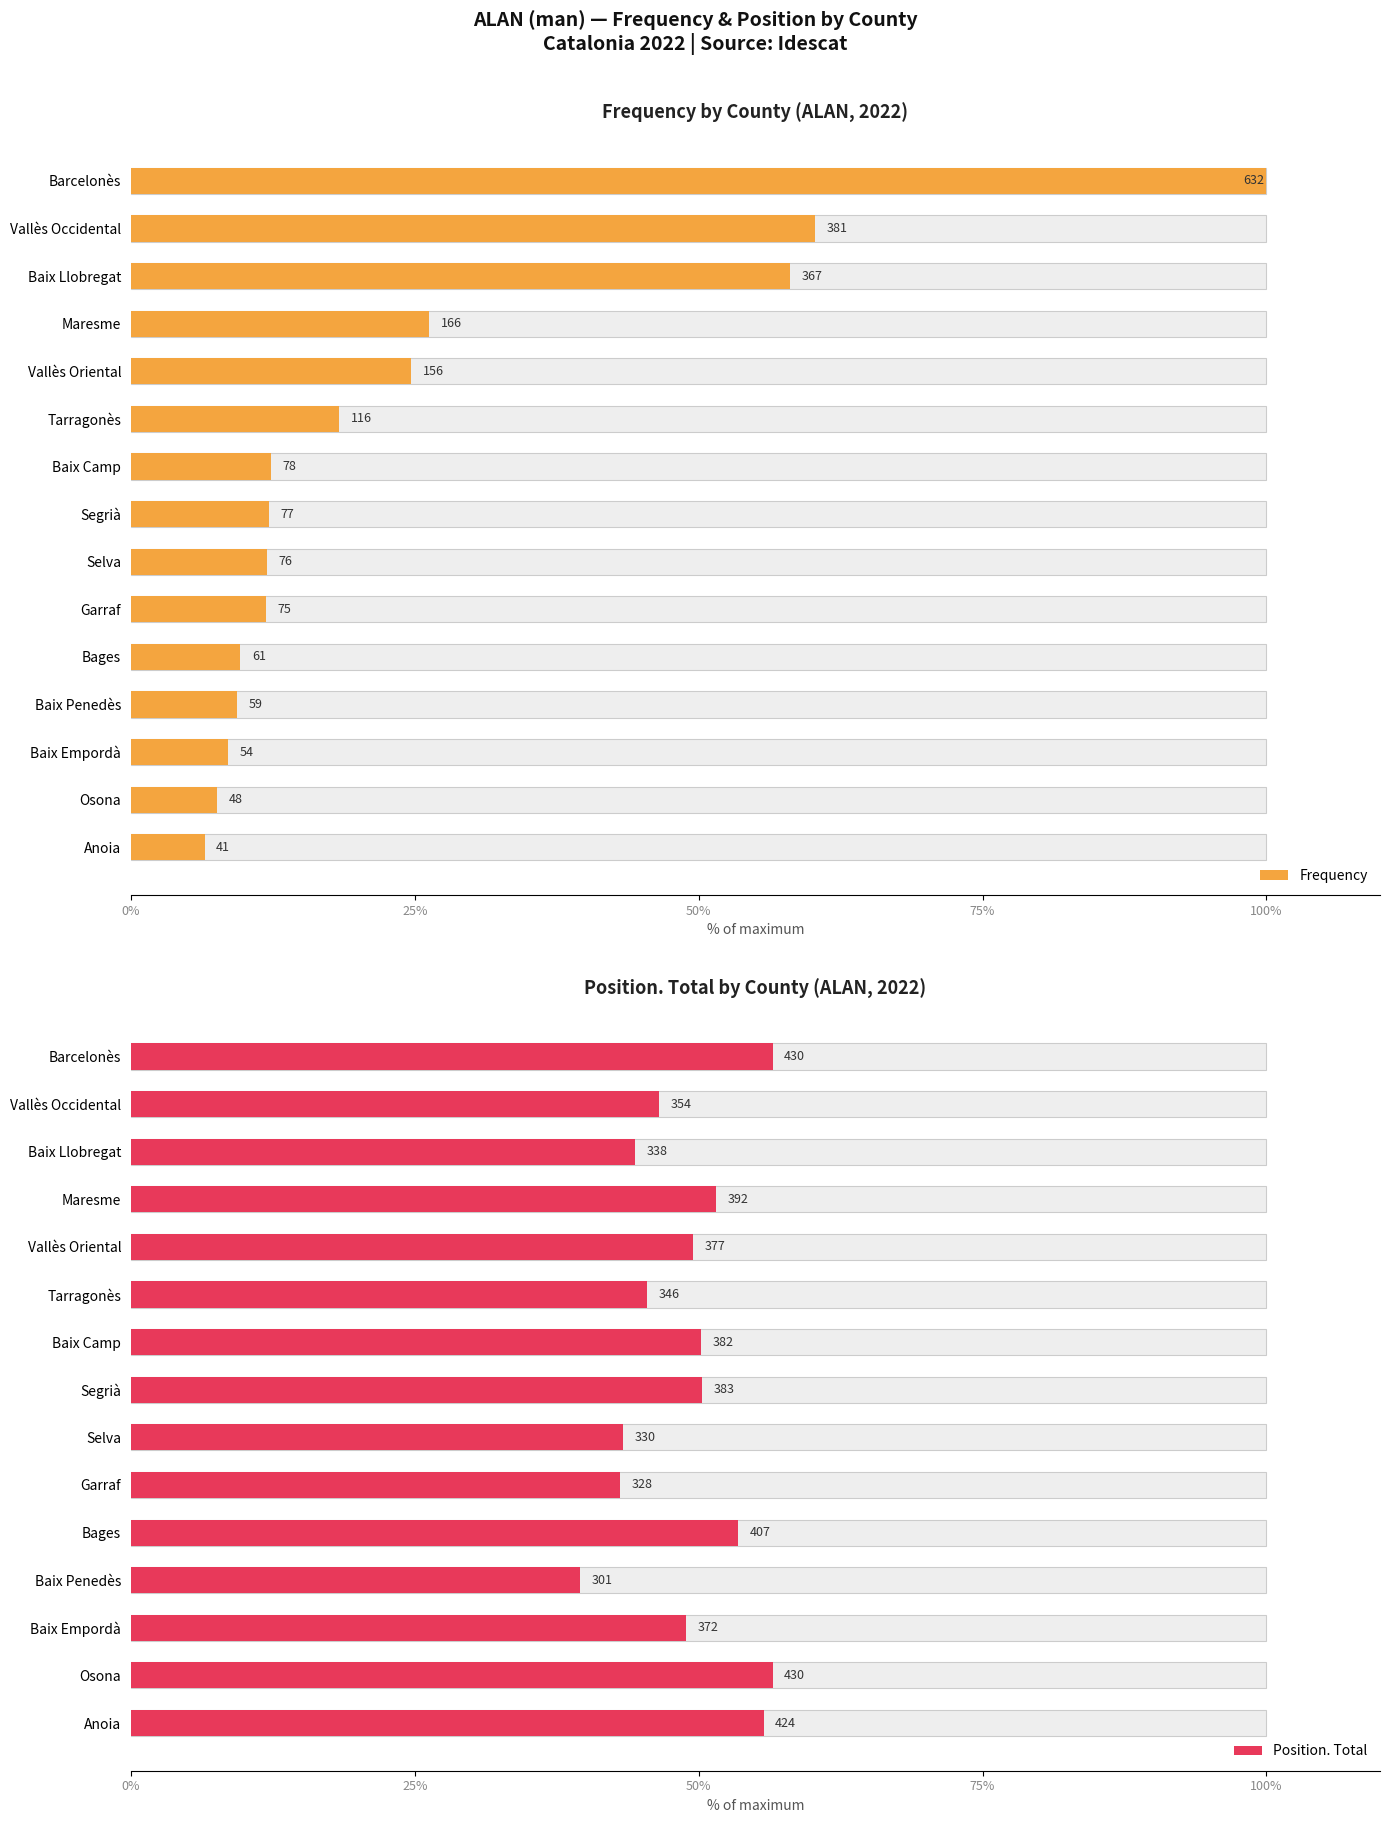

How many values in the Position. Total series exceed 49?

8